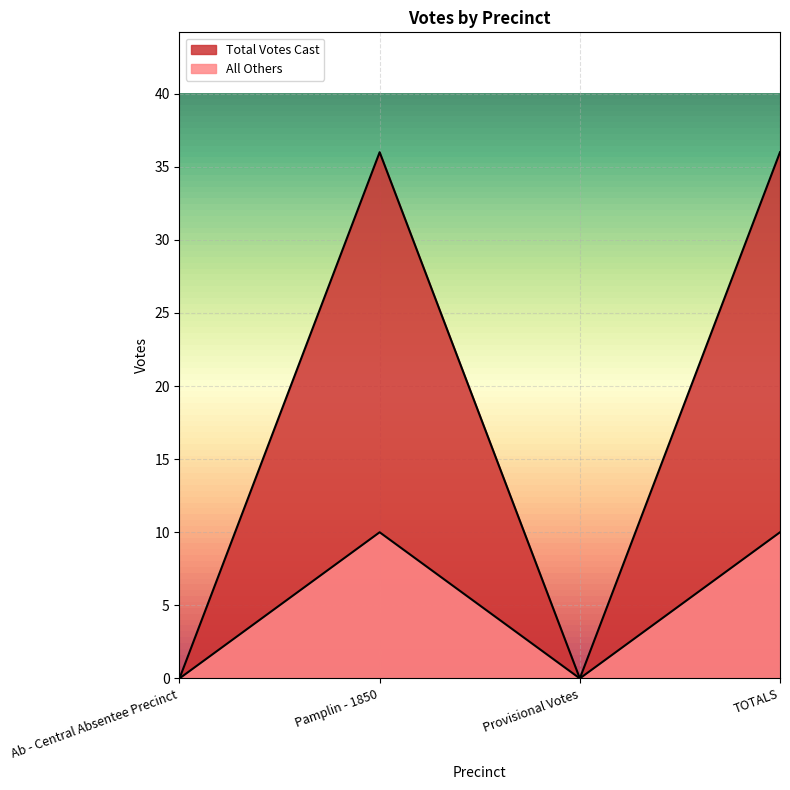

Does the chart display data point markers on the line(s)?

No